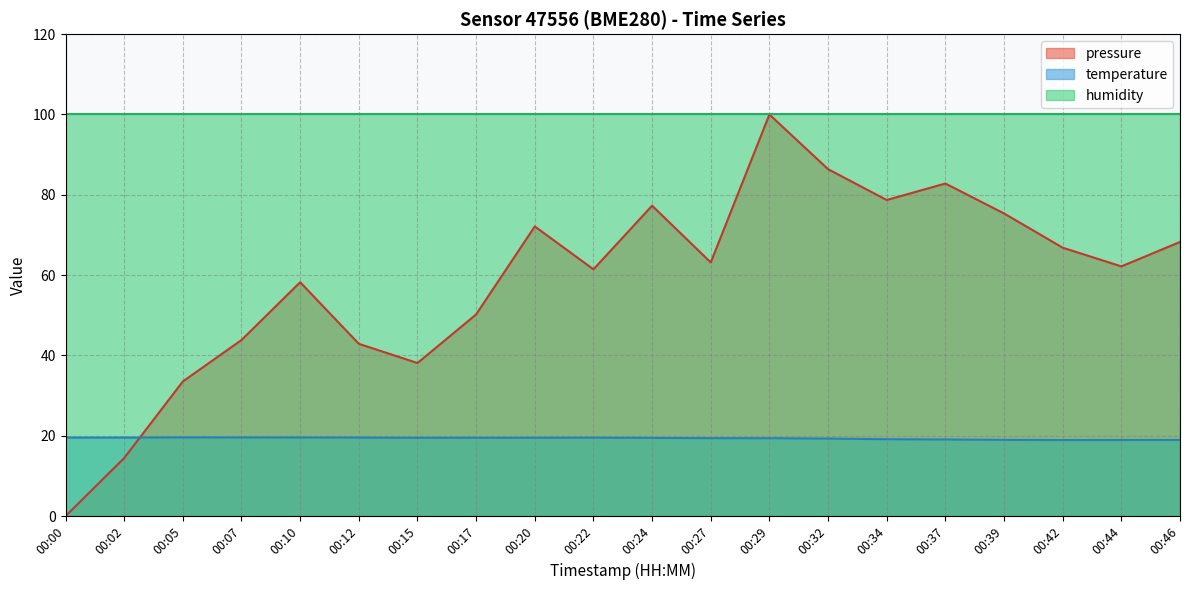

What is the total value across all series at 00:46?

187.2